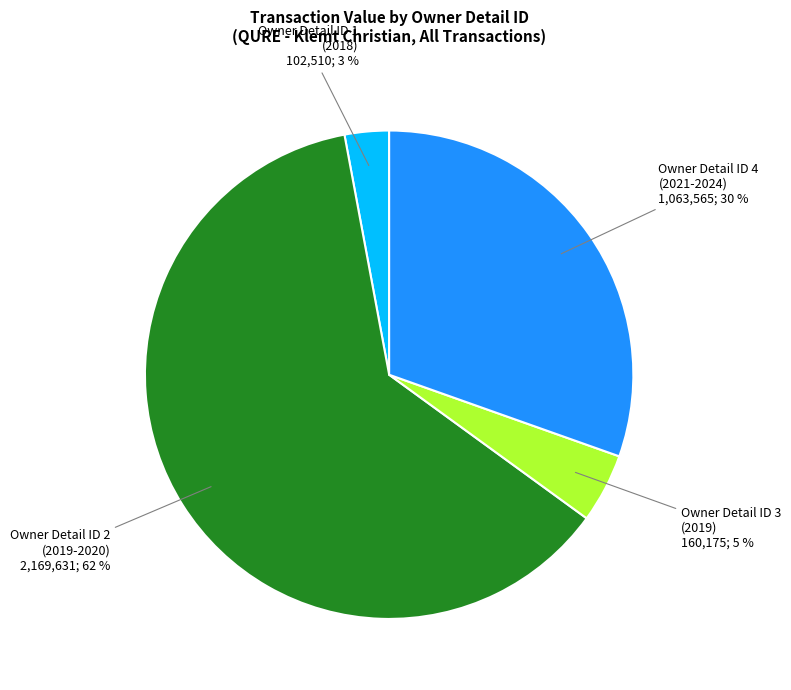

Count the number of slices in the pie.

4